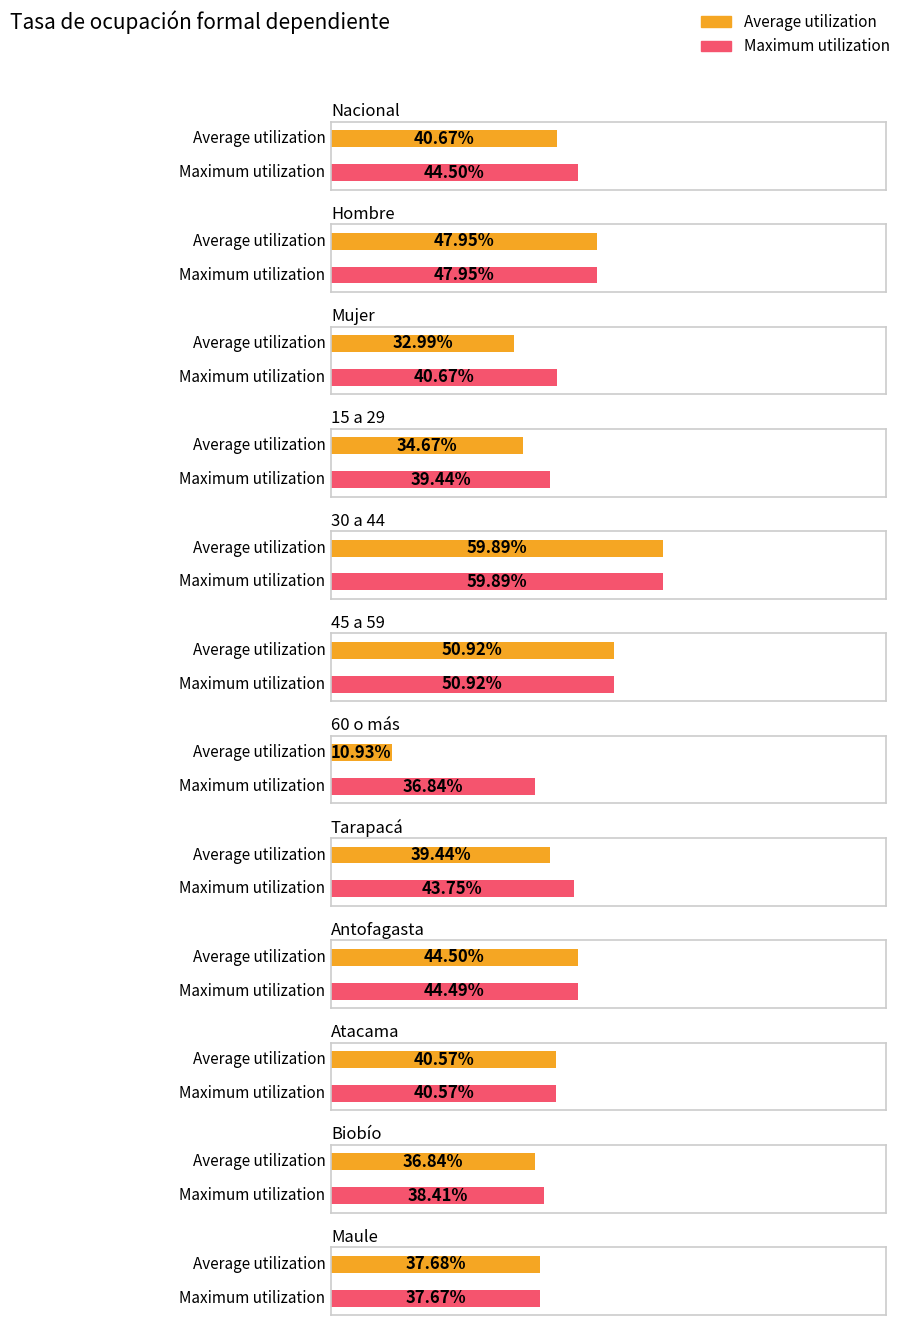

At how many categories does at least one series exceed 56?

1